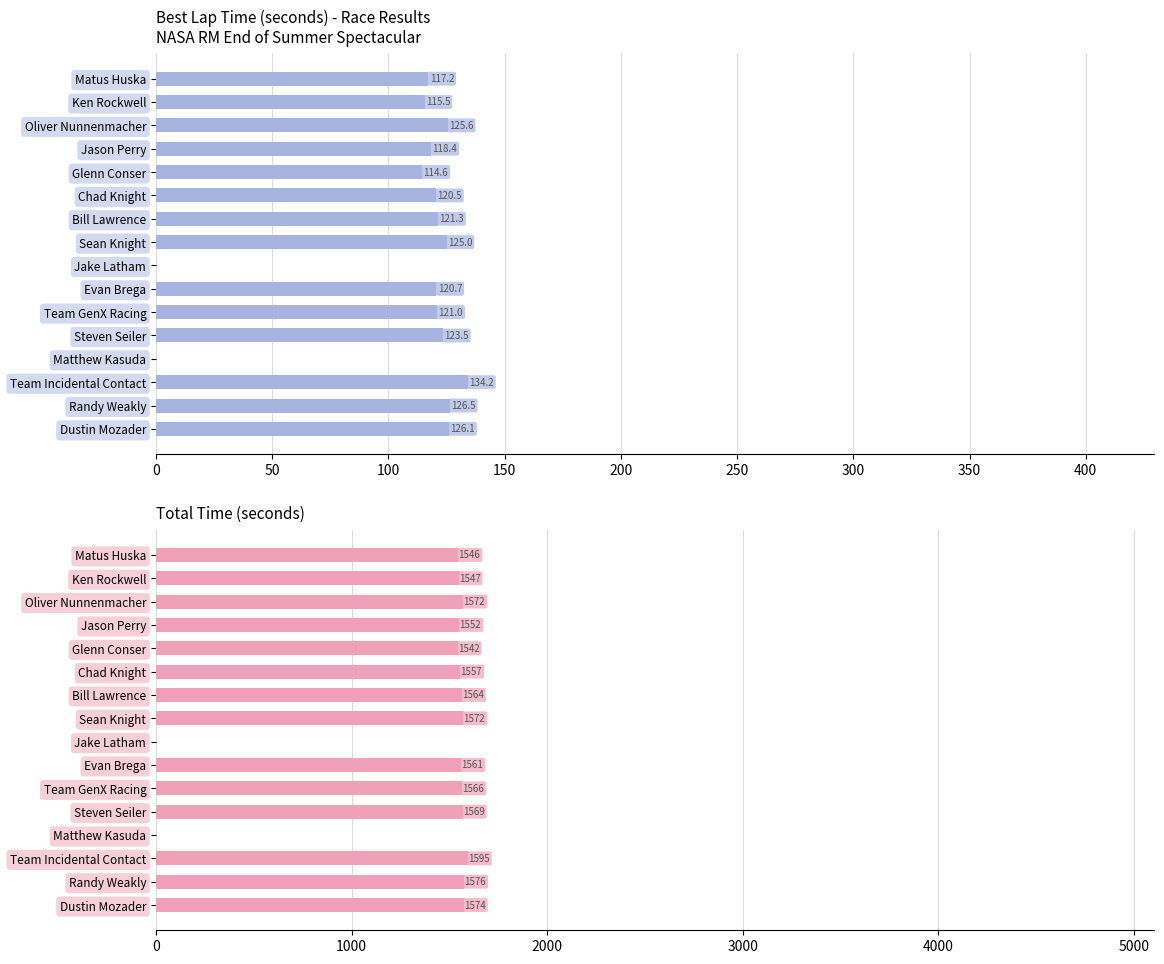

Which has a higher value, Jason Perry or Glenn Conser?

Jason Perry